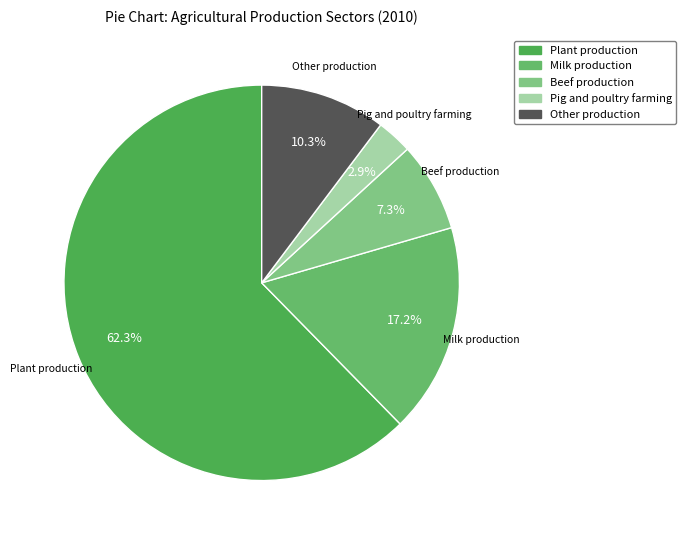

Does Plant production account for over 50% of the chart?

Yes